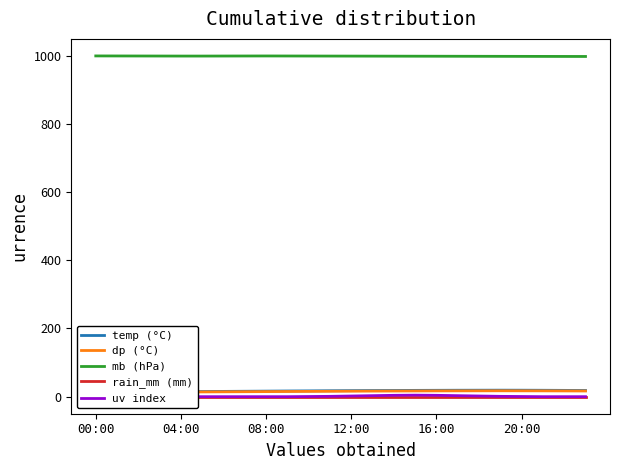

What position from the left is 00:00?

1